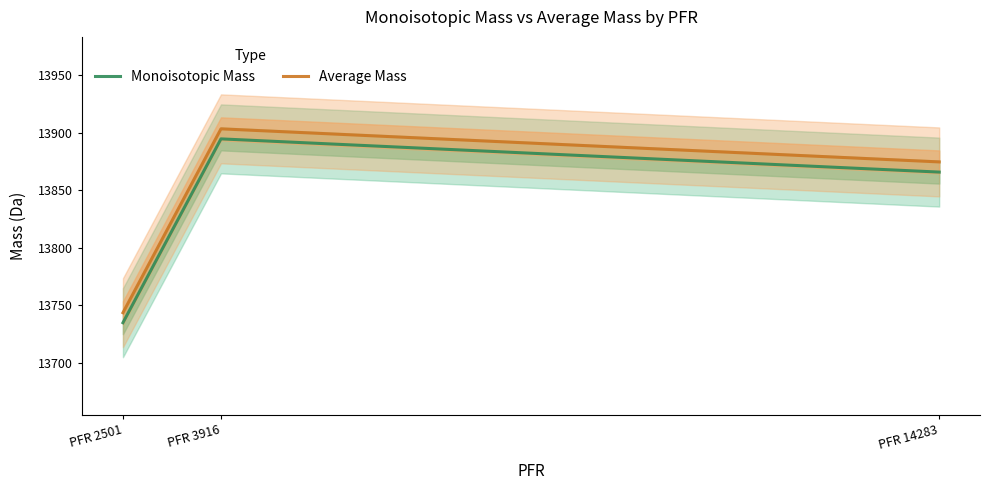

Which category has the lowest value in the Average Mass series?

PFR 2501